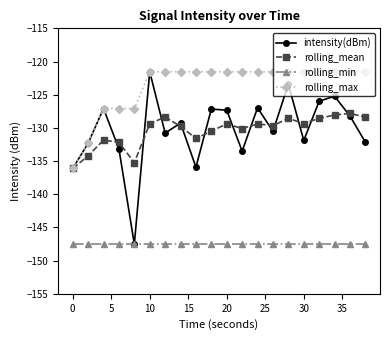

Which series has the largest range (max minus min)?

intensity(dBm)